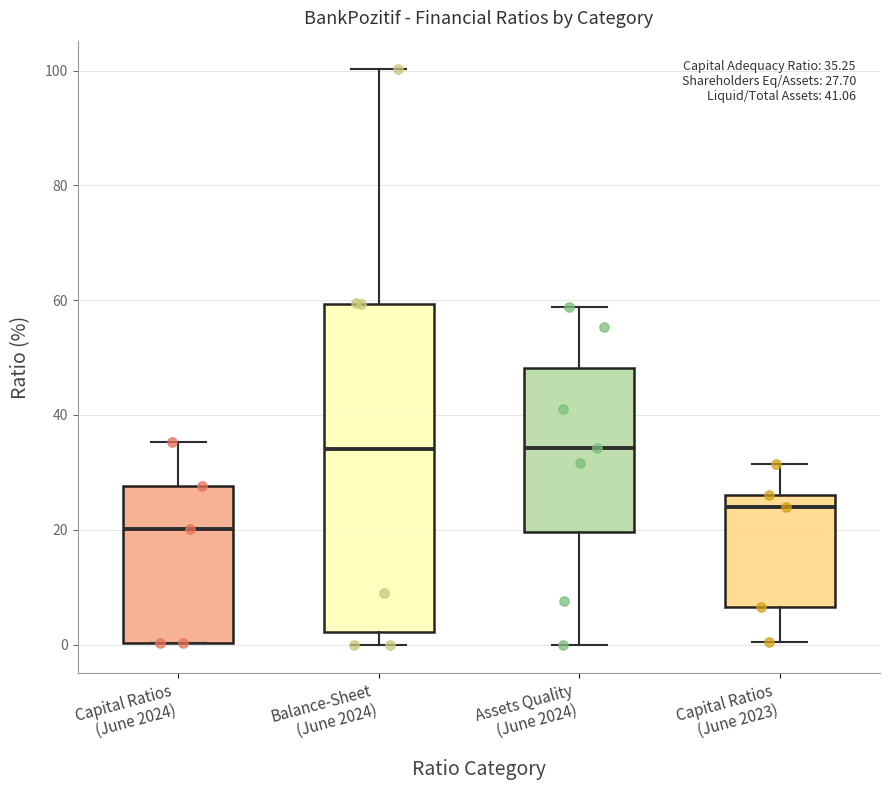

Which box is the tallest, from its lower edge to its upper edge?

Balance-Sheet (June 2024)